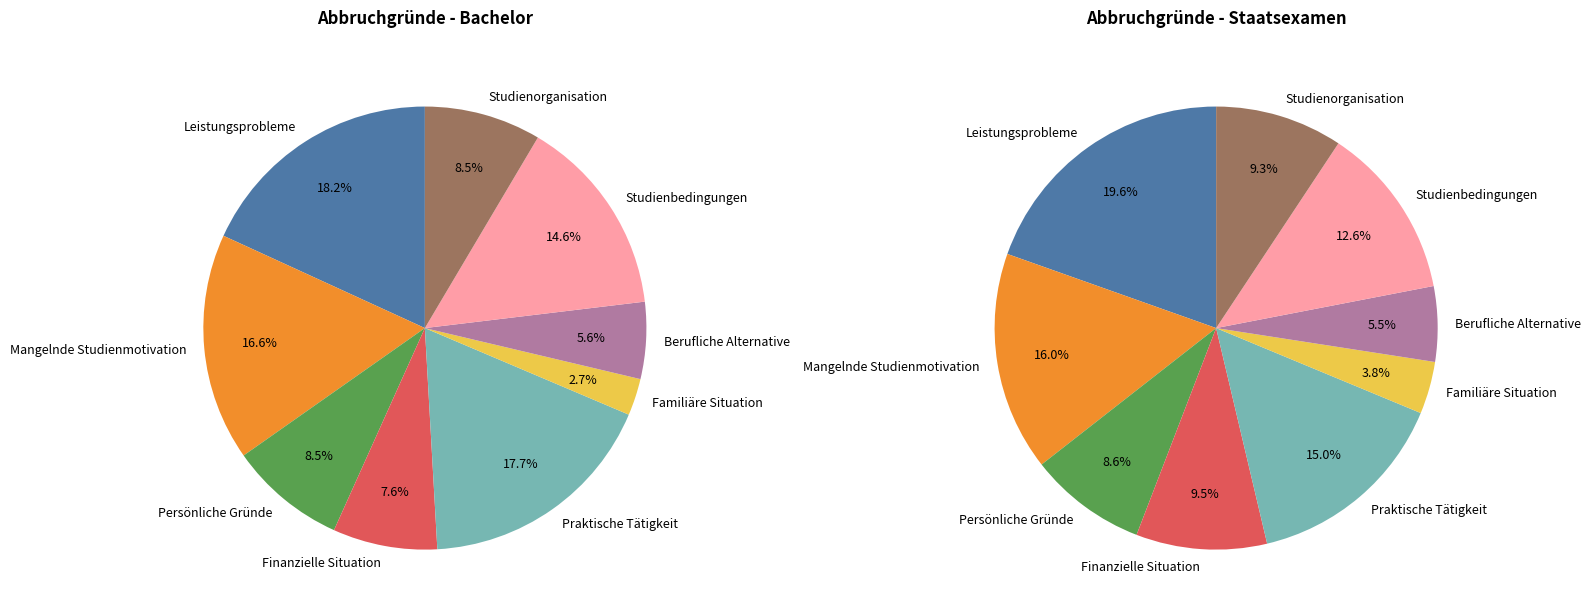

Is Persönliche Gründe the majority of the pie?

No